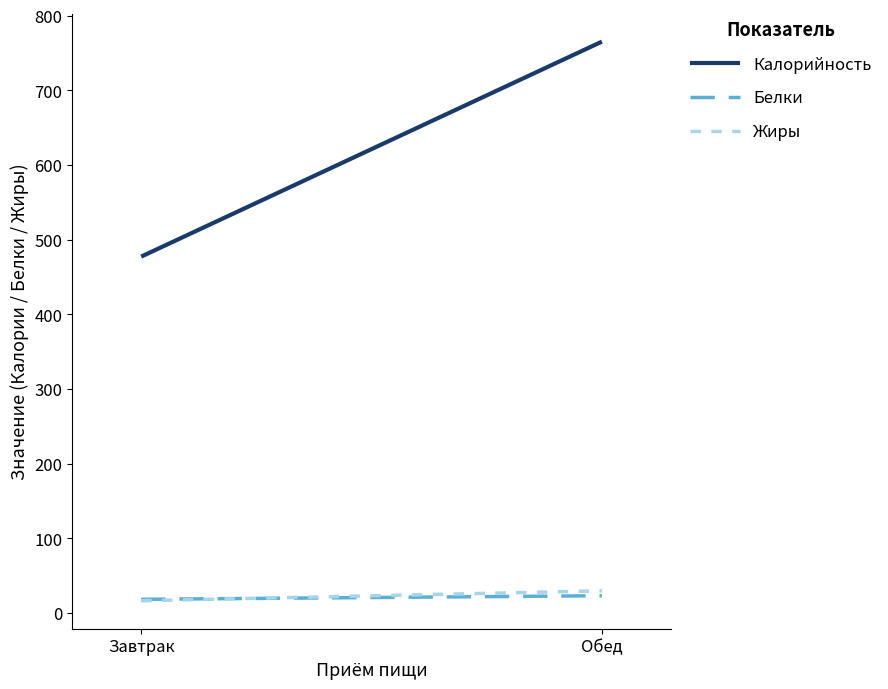

What is the total value across all series at Завтрак?

512.4